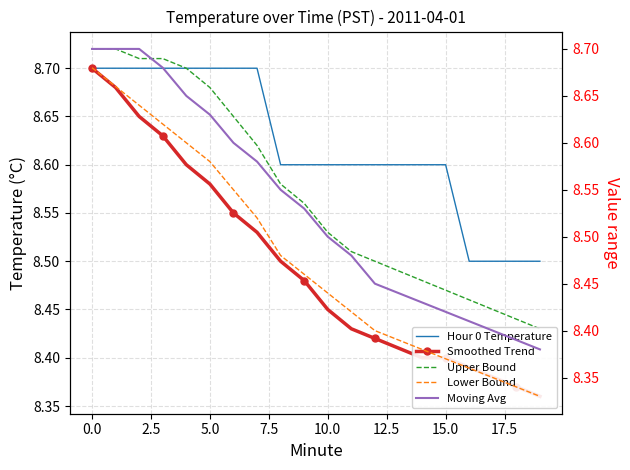

What is the approximate value of Lower Bound at 15?

8.4